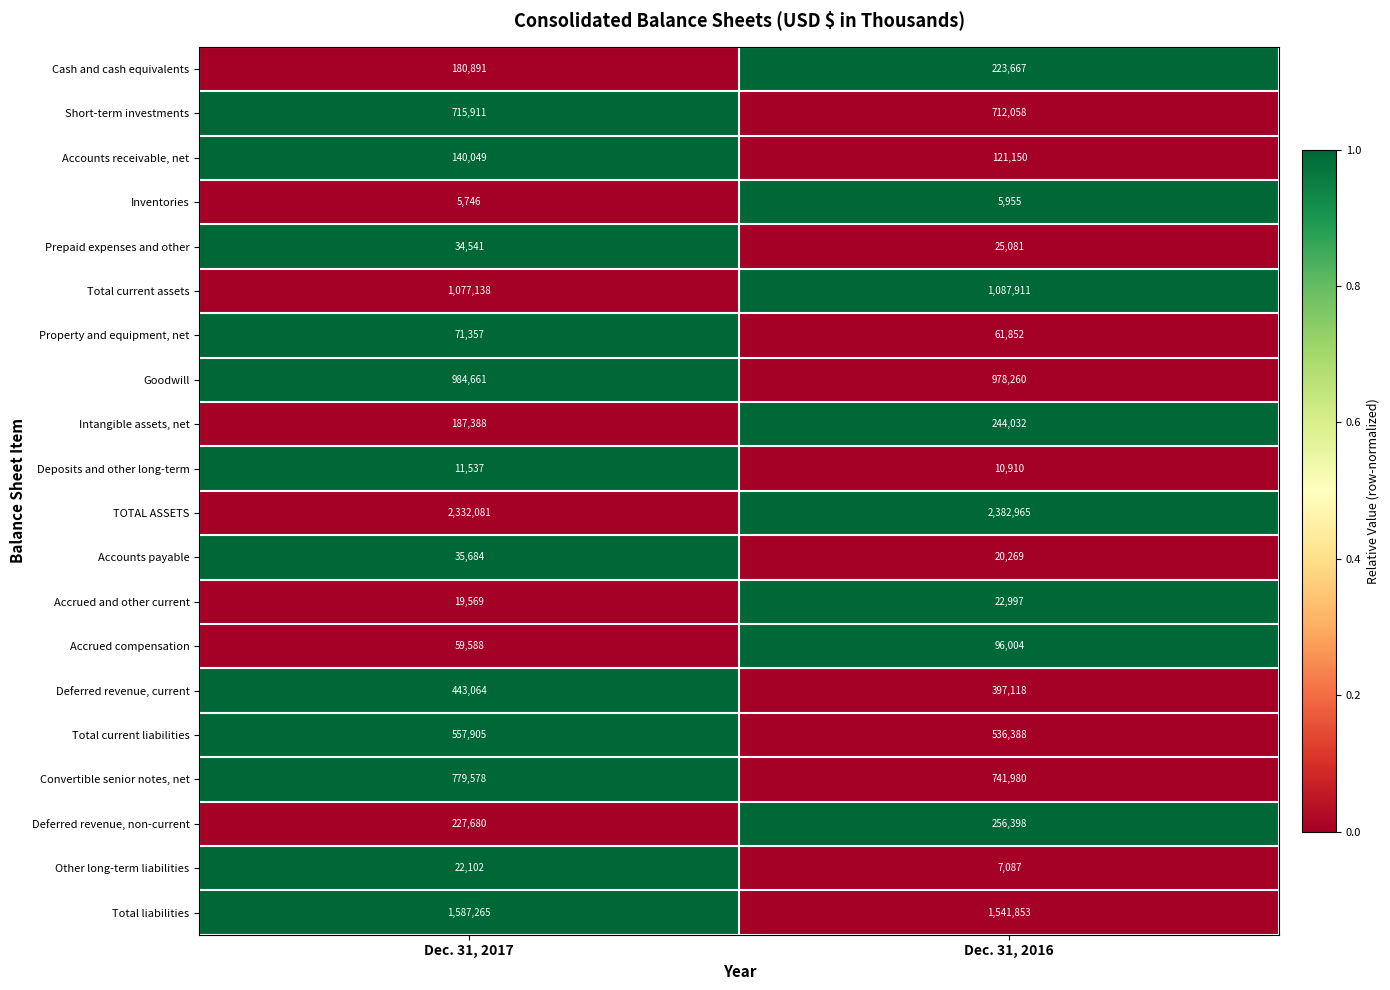

List the series in order of their peak value, highest first.

TOTAL ASSETS, Total liabilities, Total current assets, Goodwill, Convertible senior notes, net, Short-term investments, Total current liabilities, Deferred revenue, current, Deferred revenue, non-current, Intangible assets, net, Cash and cash equivalents, Accounts receivable, net, Accrued compensation, Property and equipment, net, Accounts payable, Prepaid expenses and other, Accrued and other current, Other long-term liabilities, Deposits and other long-term, Inventories